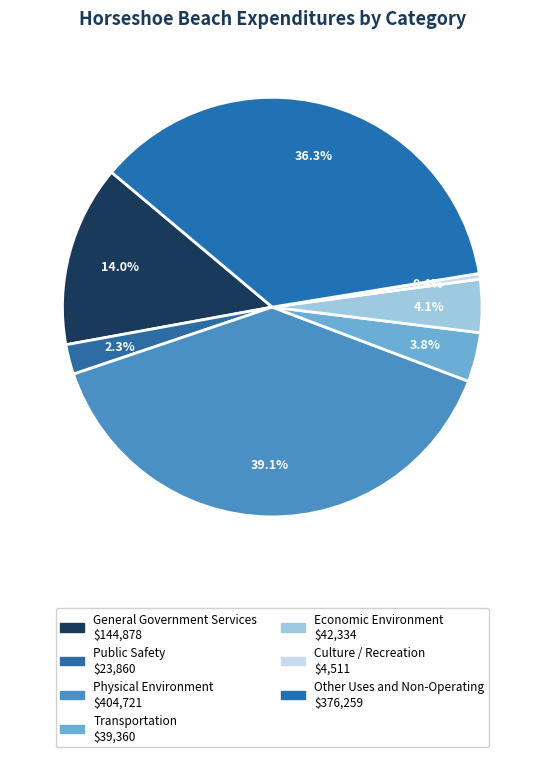

Count the number of slices in the pie.

7